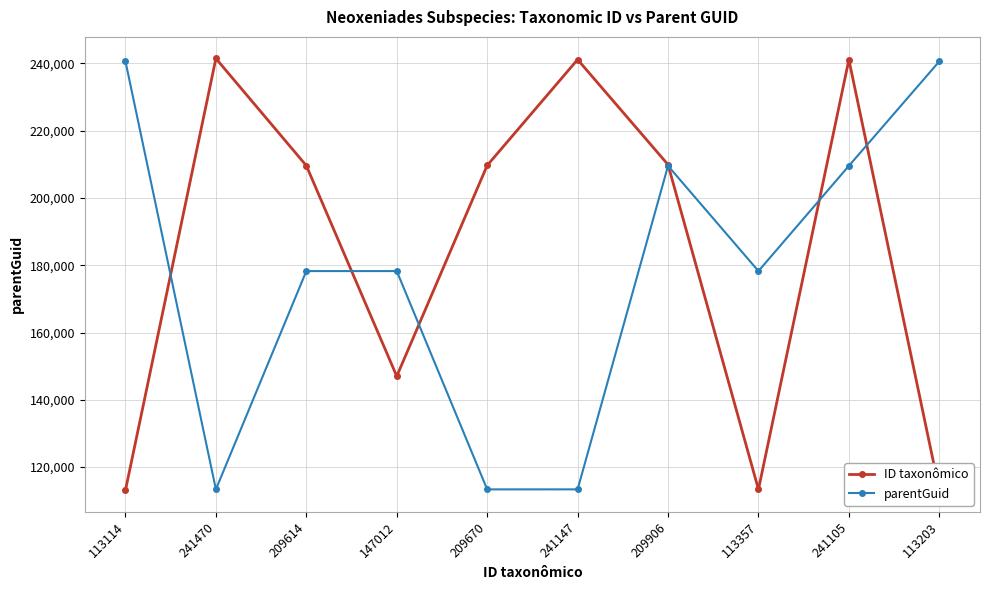

Is it true that parentGuid equals 153571 at 241147?

False